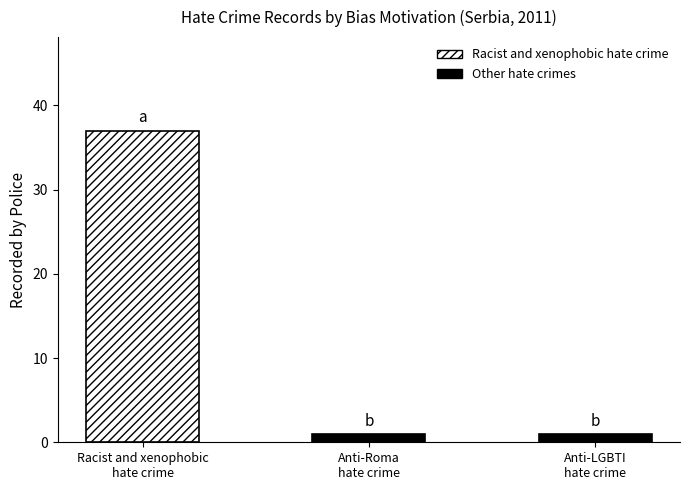

What is the change in value from Racist and xenophobic
hate crime to Anti-Roma
hate crime?

-36